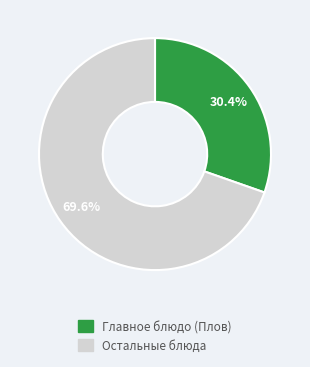

Between Остальные блюда and Главное блюдо (Плов), which is larger?

Остальные блюда